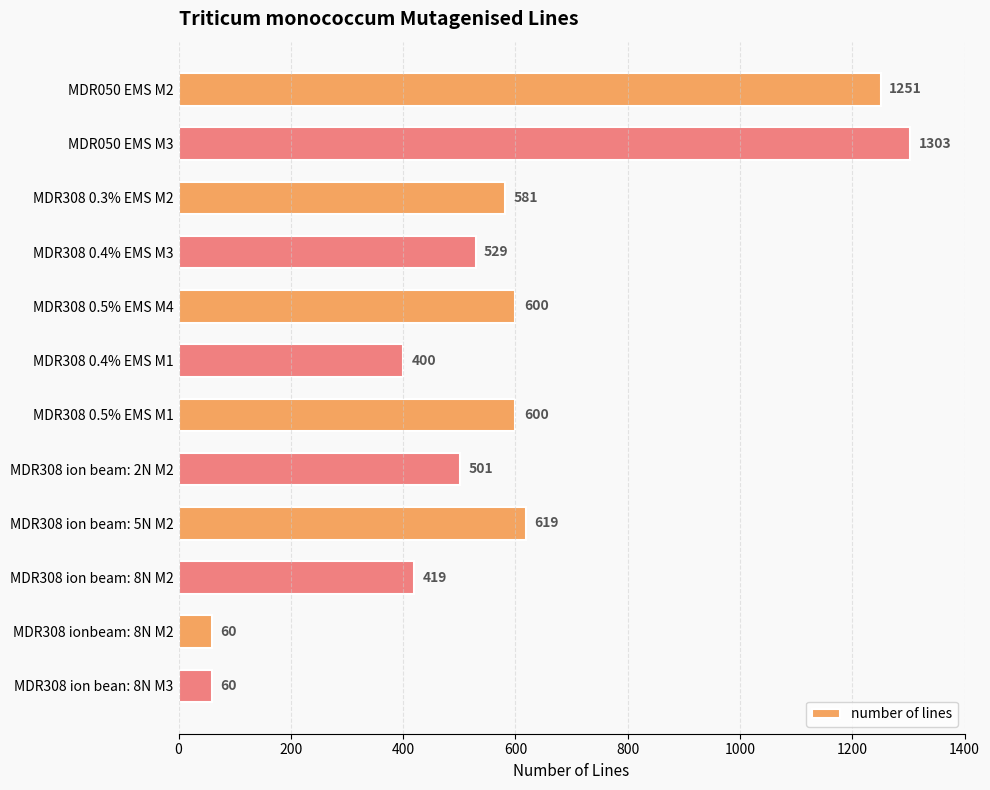

Which has a higher value, MDR308 ion beam: 5N M2 or MDR308 ion bean: 8N M3?

MDR308 ion beam: 5N M2